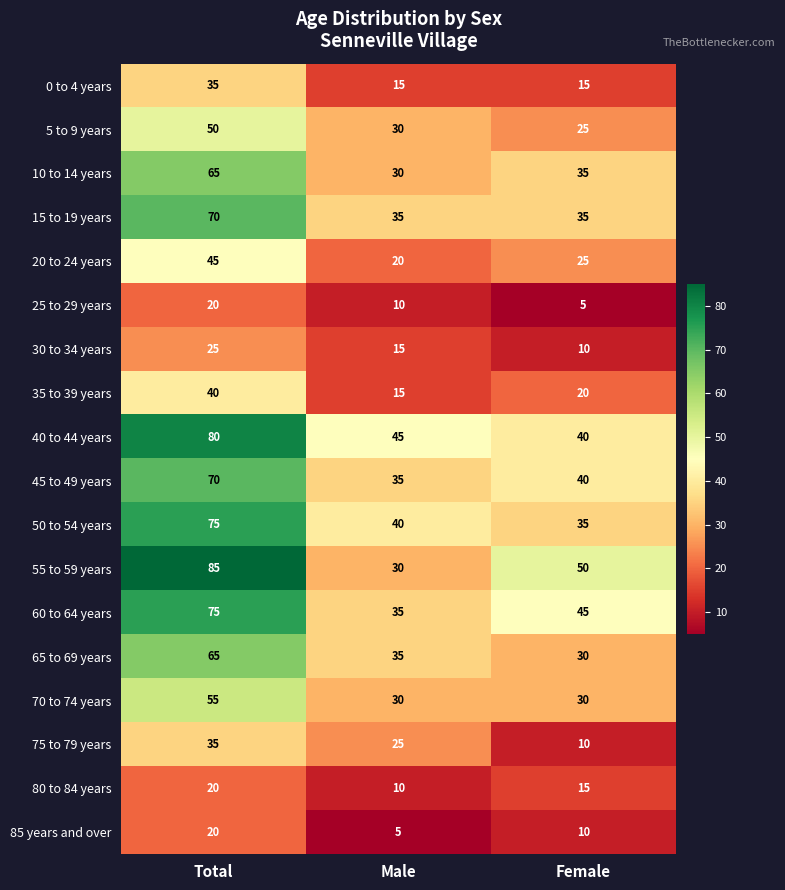

What is the spread (max minus min) of values at Female?

45